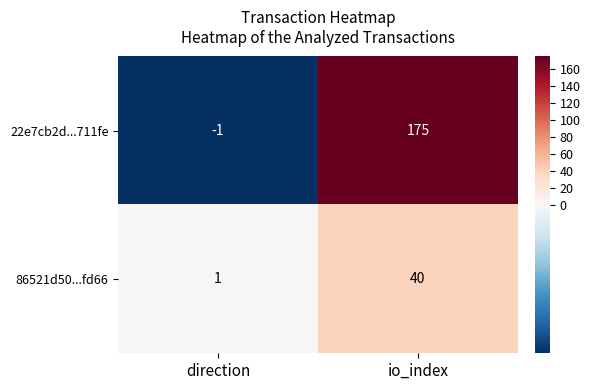

Rank the series by their maximum value, from lowest to highest.

86521d50...fd66, 22e7cb2d...711fe